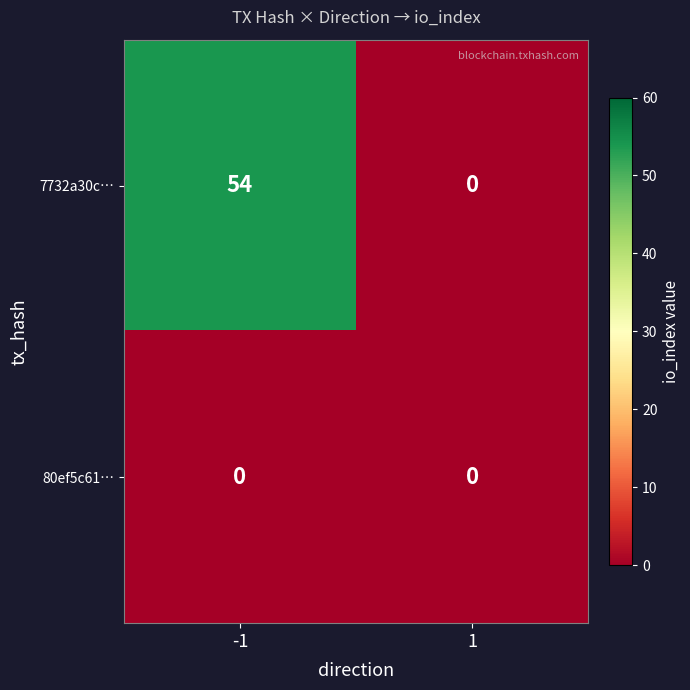

Count the number of data series in this chart.

2